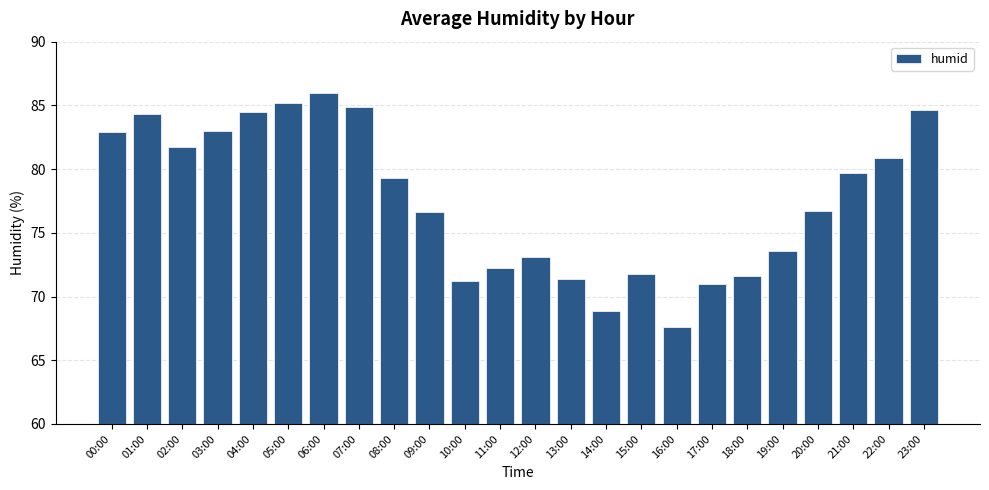

What is the smallest value displayed?

67.6